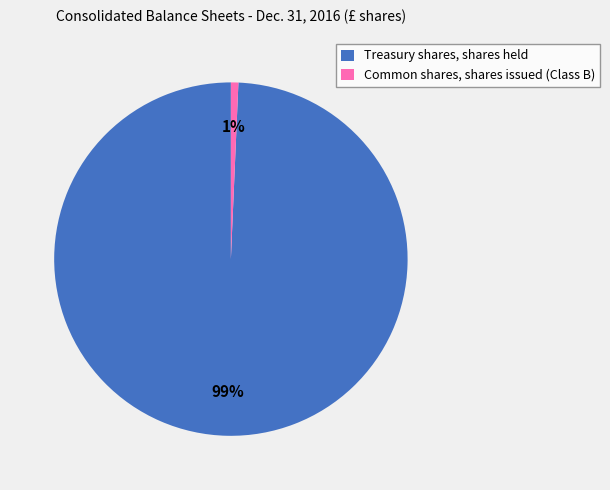

To the nearest percent, what percentage of the pie is Common shares, shares issued (Class B)?

1%